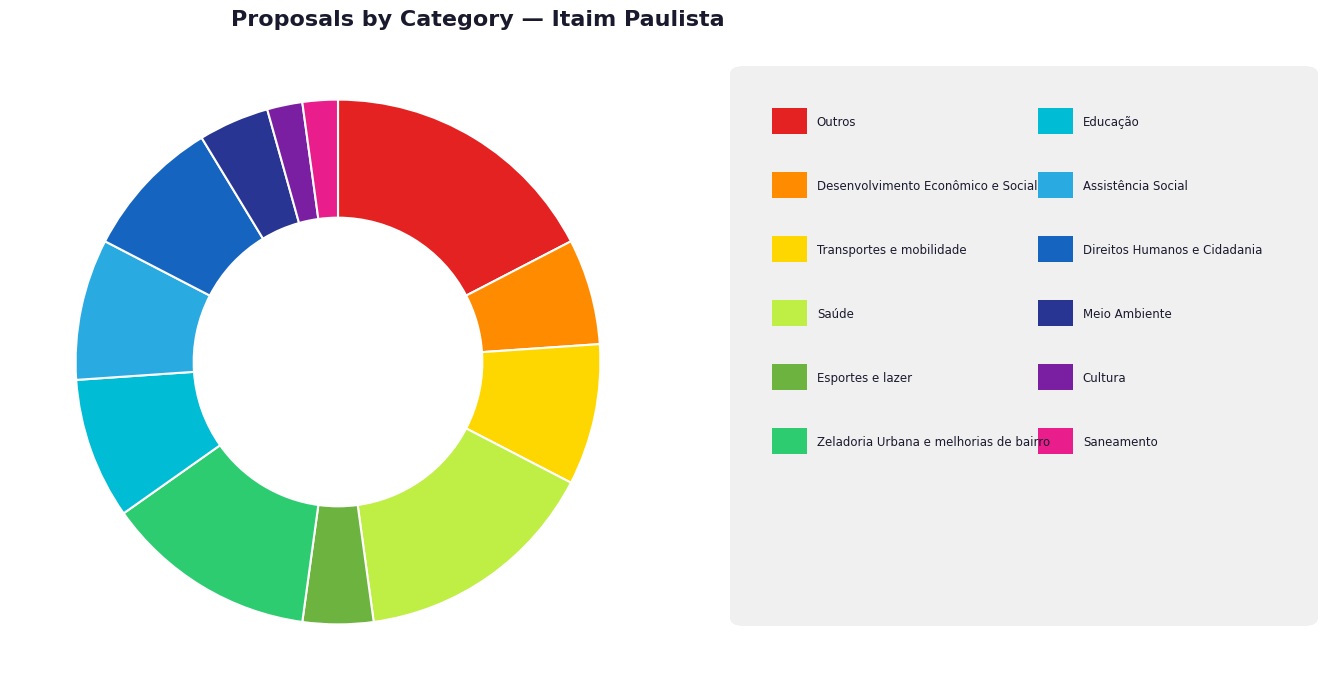

How many segments does this pie chart have?

12